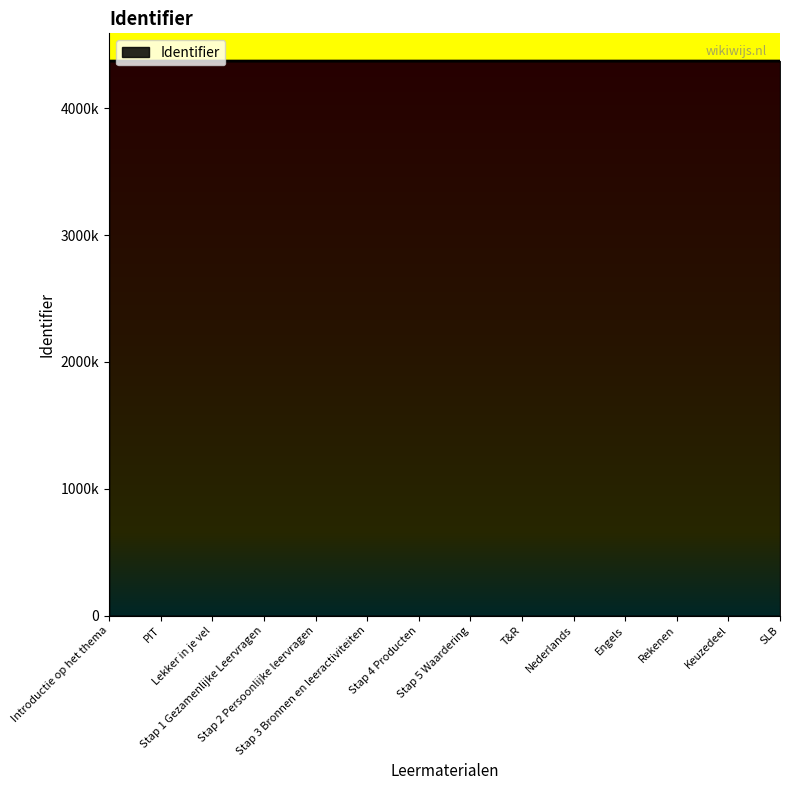

What is the label of the 10th point from the left?

Nederlands